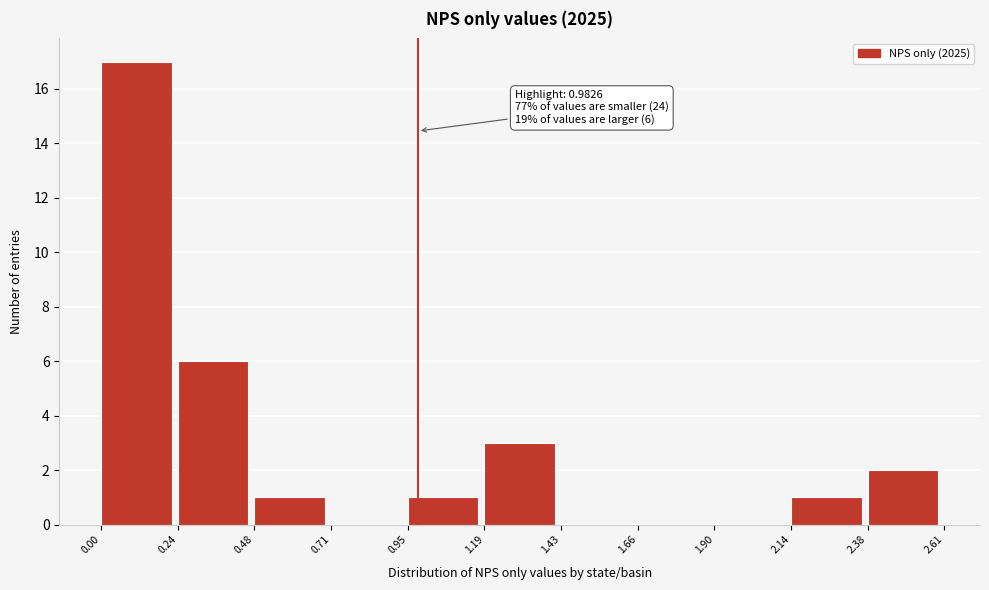

Over which range of the x-axis is the bar tallest?

0.00 to 0.24